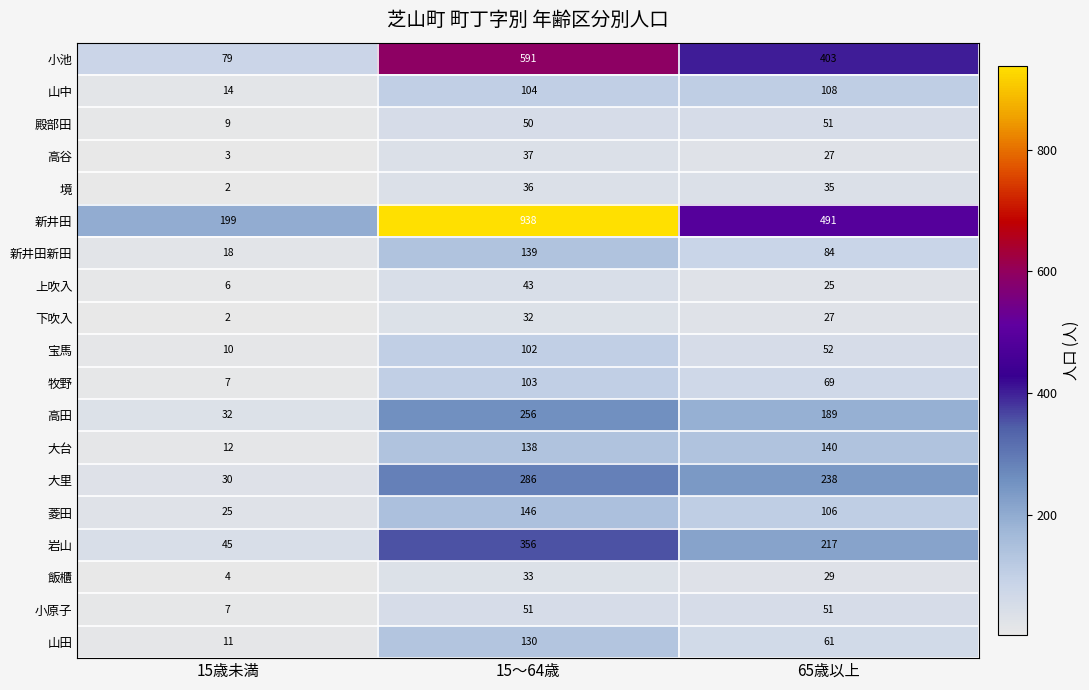

At which label is 殿部田 closest to 30?

15～64歳